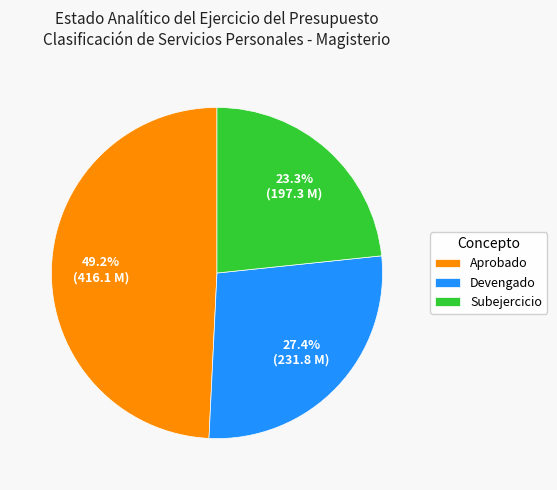

Is there any slice that represents more than half of the pie?

No